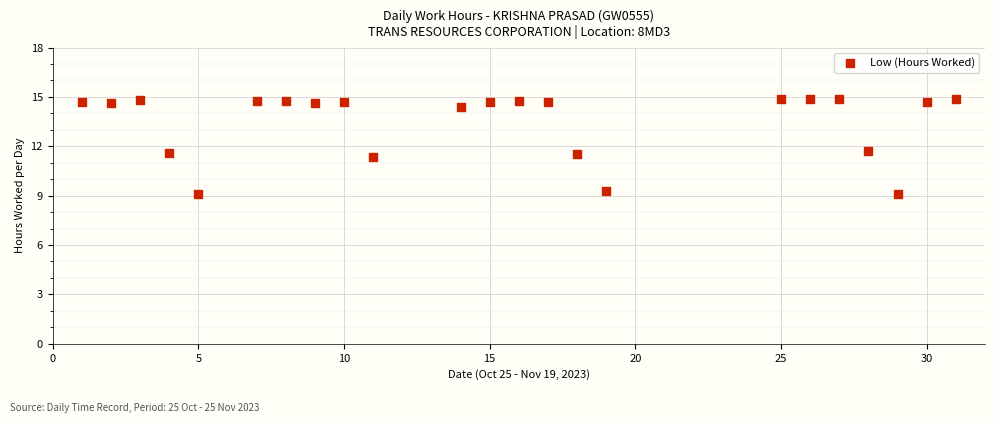

What is the range of X values (max minus min)?

30.0